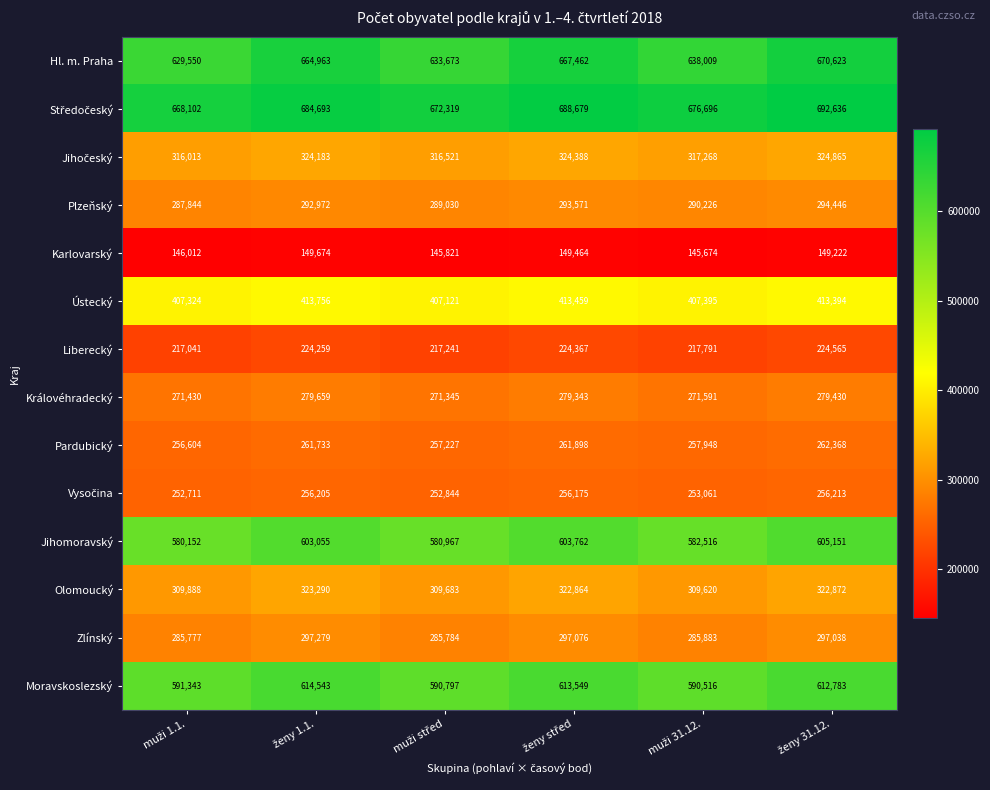

Which series has the largest range (max minus min)?

Hl. m. Praha